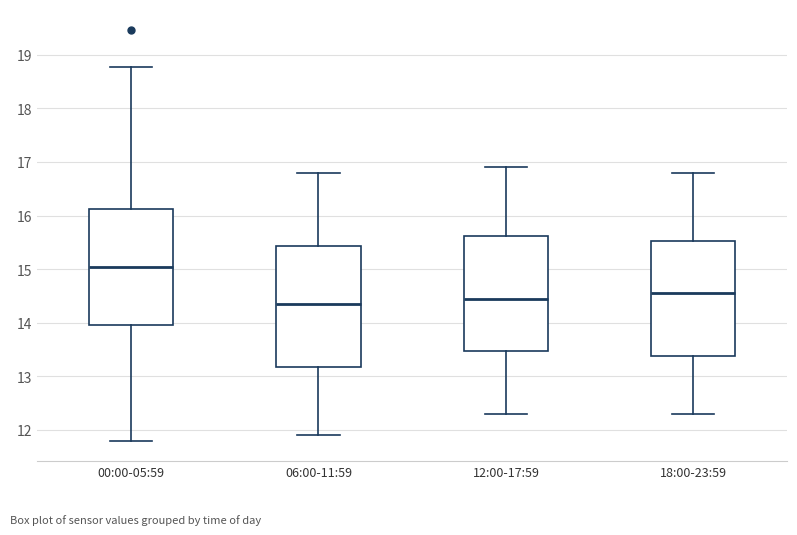

Reading left to right, read every box against the y-axis: the position of its median line, the range the box covers, and the ends of its whiskers. The values are not printed on the chart, so give them approximately, as read against the axis.

00:00-05:59: median 15.0, box 14.0 to 16.1, whiskers 11.8 to 18.8
06:00-11:59: median 14.4, box 13.2 to 15.4, whiskers 11.9 to 16.8
12:00-17:59: median 14.5, box 13.5 to 15.6, whiskers 12.3 to 16.9
18:00-23:59: median 14.6, box 13.4 to 15.5, whiskers 12.3 to 16.8